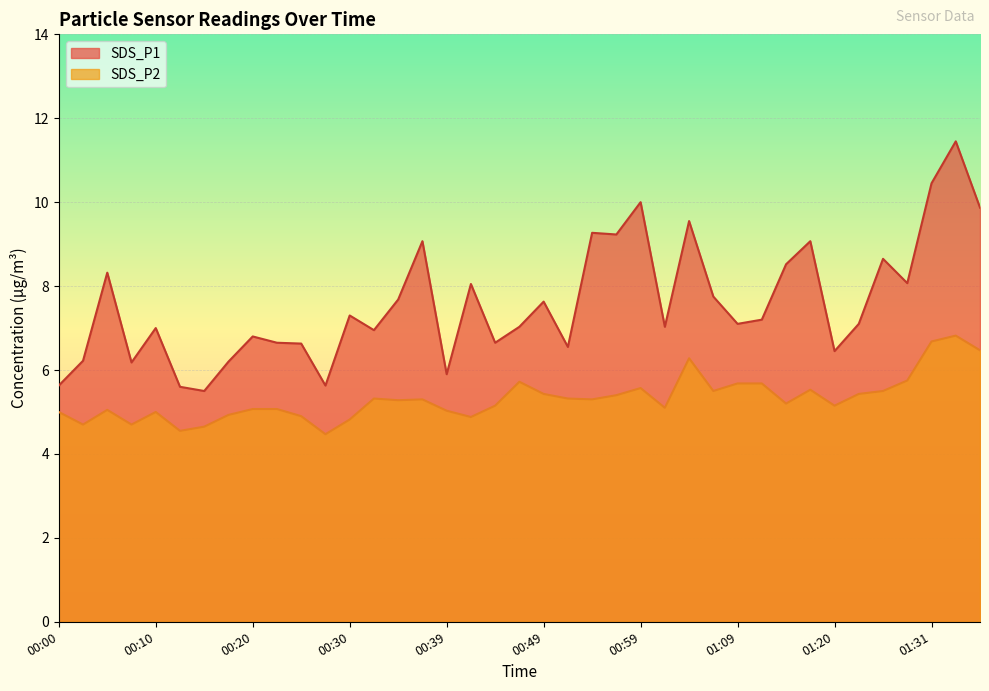

True or false: SDS_P2 has more than 2 interior local peaks.

True